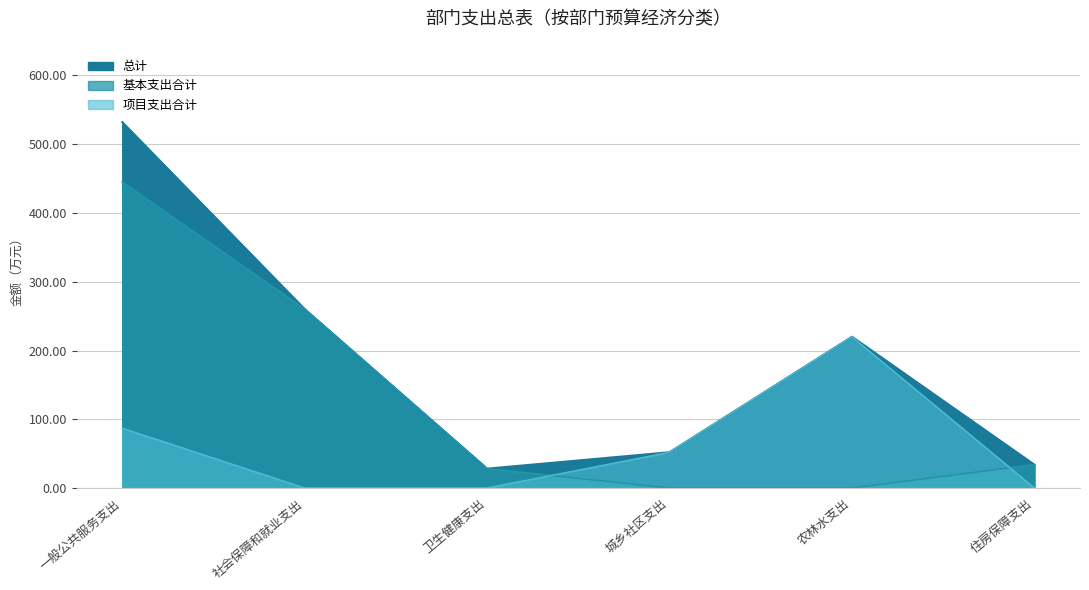

At which label does 基本支出合计 first exceed 33?

一般公共服务支出